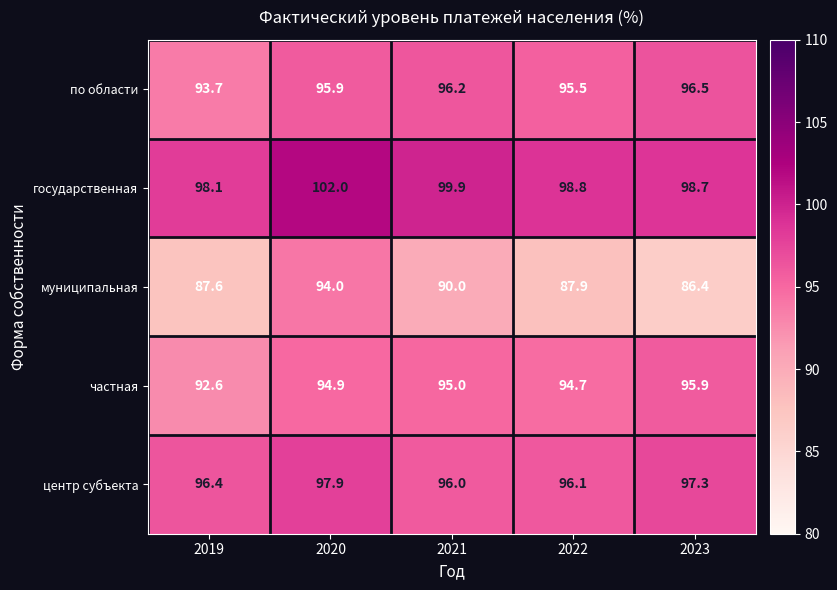

What is the difference between the maximum and minimum values in the по области series?

2.8